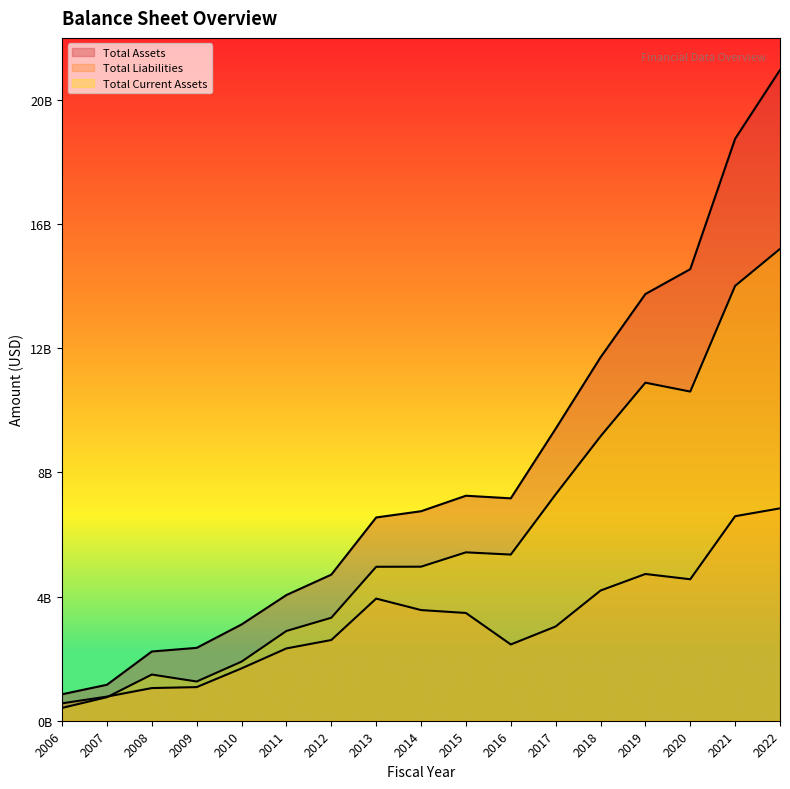

The value of Total Assets at 2011 is 2735404927. True or false?

False